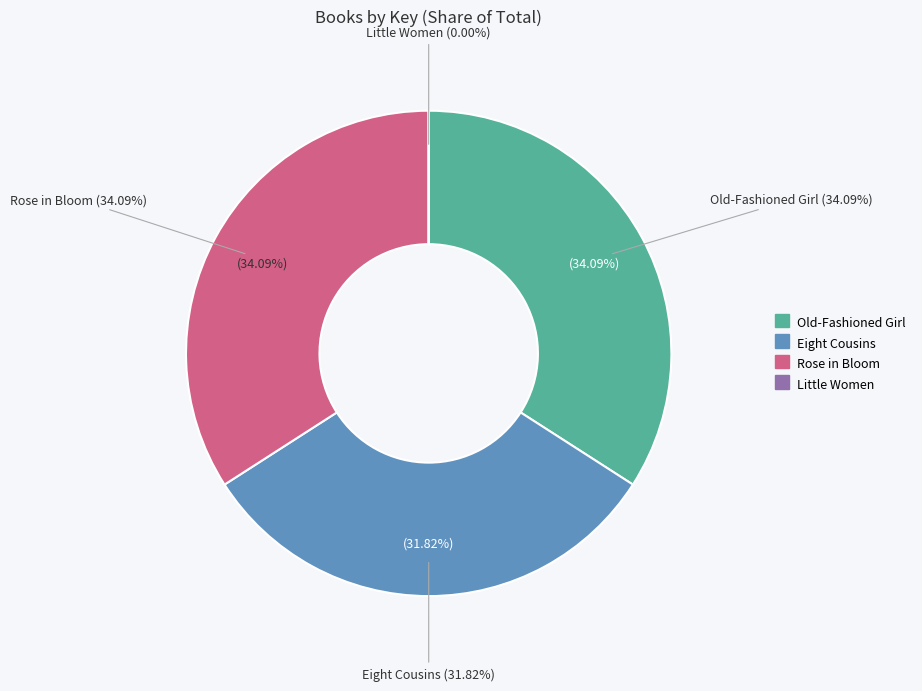

What is the change in value from Eight Cousins to Rose in Bloom?

+12844630